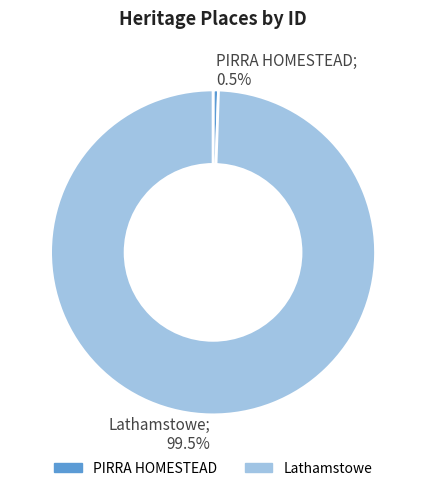

What is the ratio of the value at Lathamstowe to the value at PIRRA HOMESTEAD?

186.1